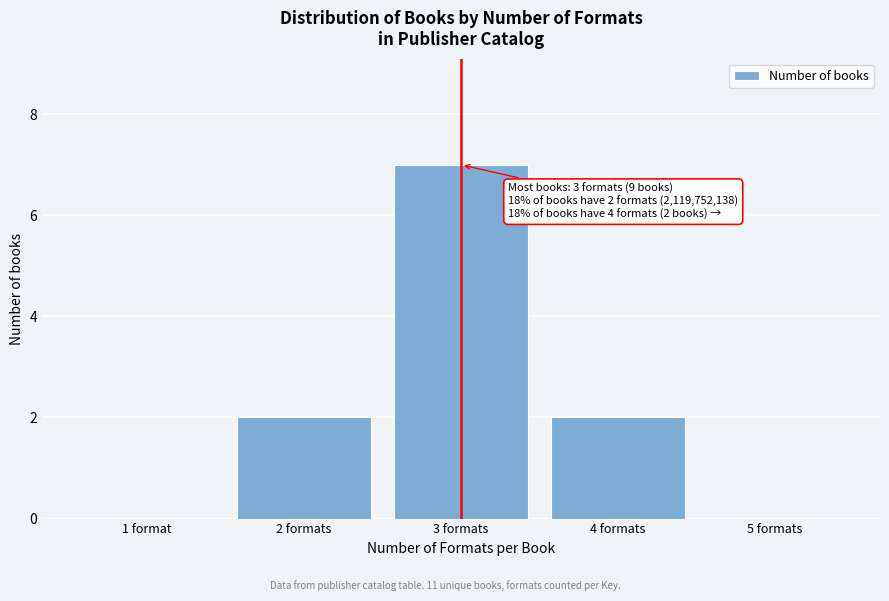

Reading left to right, transcribe all the data shown in this chart.

1 format=0	2 formats=2	3 formats=7	4 formats=2	5 formats=0